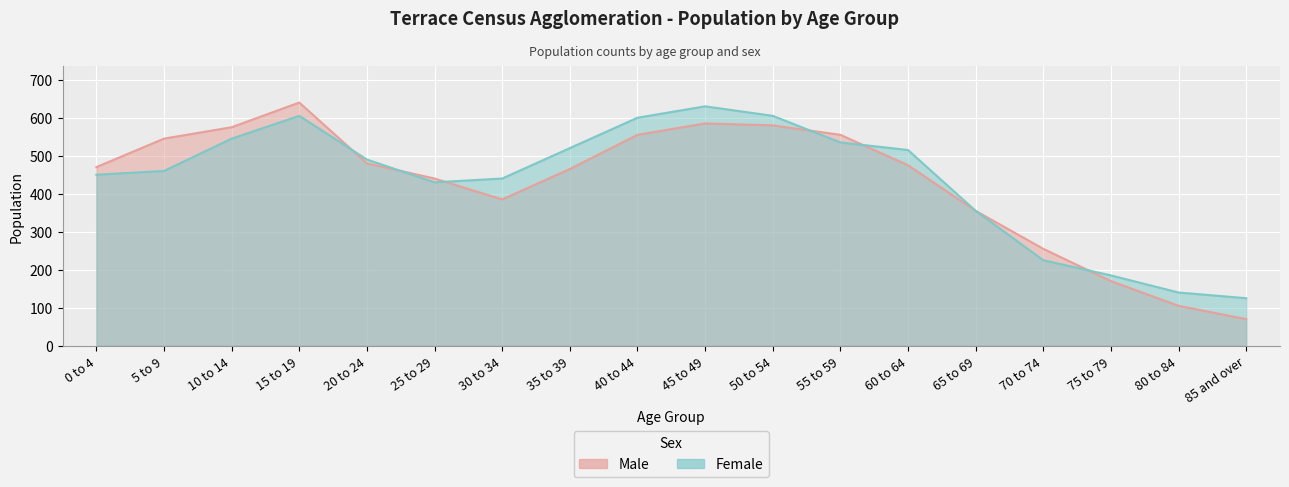

At which category does Male reach its first local peak?

15 to 19